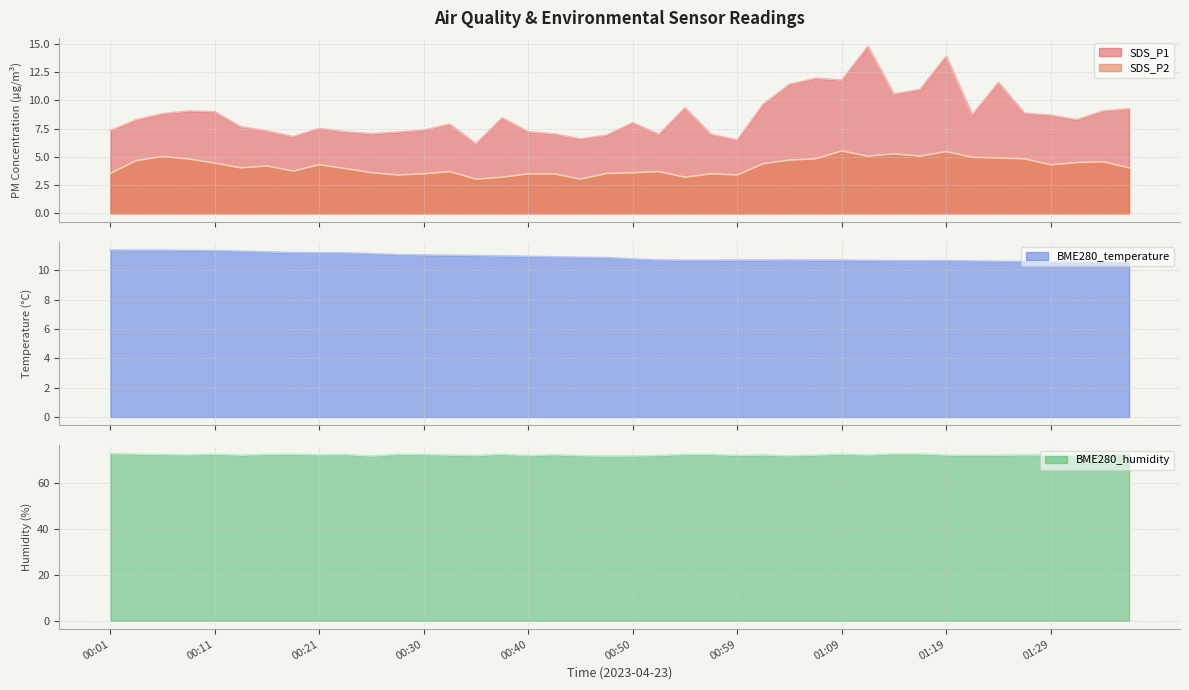

What is the difference between the BME280_humidity values at 01:14 and 00:13?

0.5